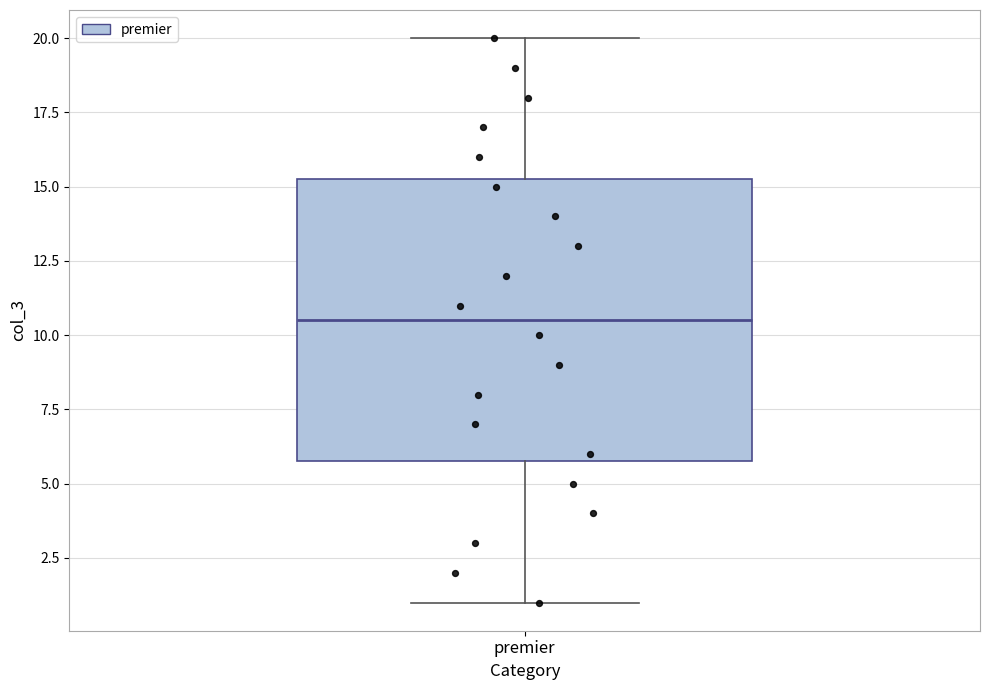

Transcribe this box plot: give where the median line is, the range the box spans, and where the two whiskers end, as read against the y-axis. The values are not printed on the chart, so give them approximately, as read against the axis.

median 10.5, box 6.0 to 15.5, whiskers 1.0 to 20.0